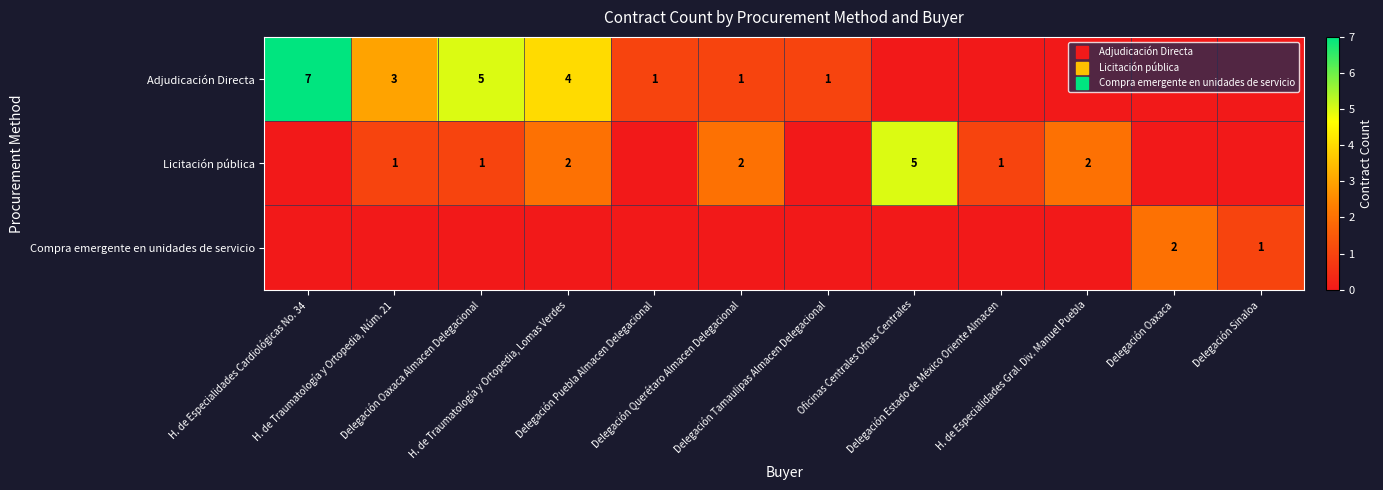

True or false: Compra emergente en unidades de servicio has a value of 0 at Oficinas Centrales Ofnas Centrales.

True